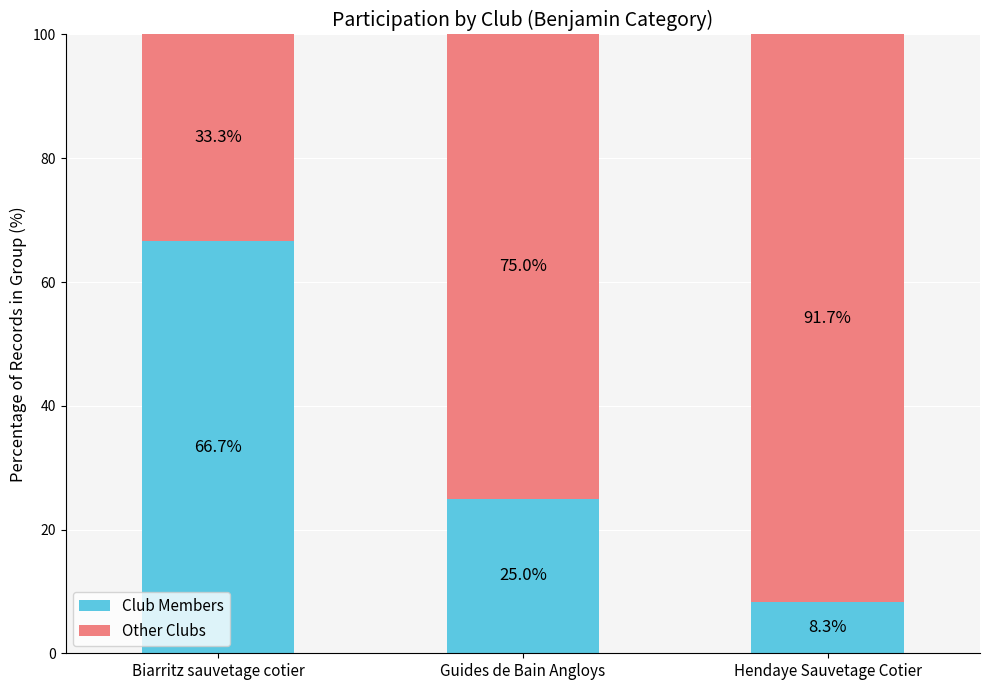

What is the maximum value for Club Members?

66.7